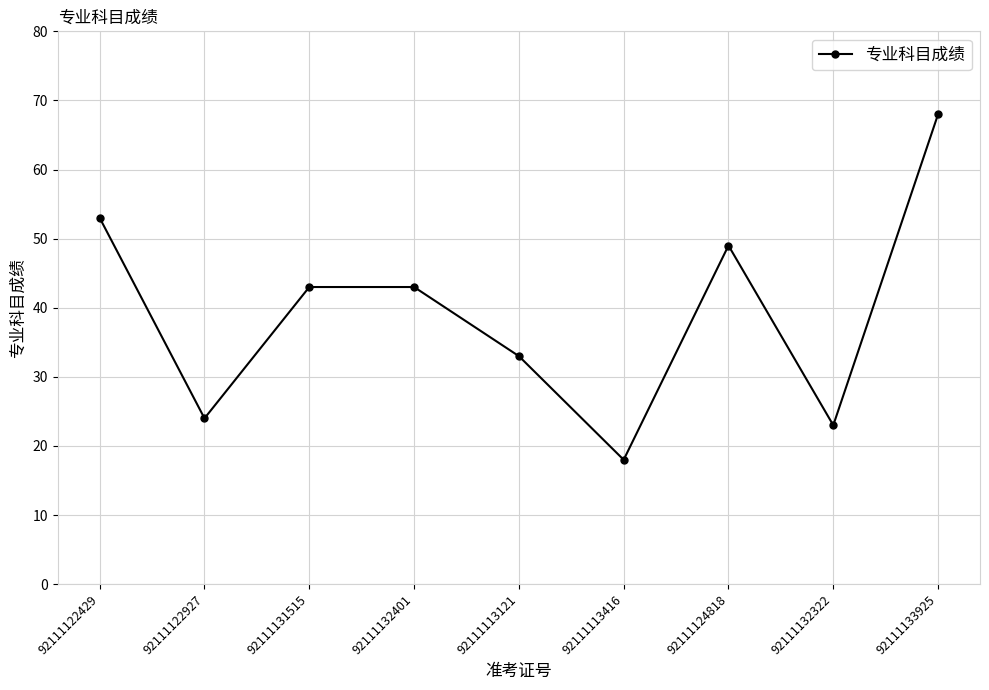

What position from the right is 92111132401?

6